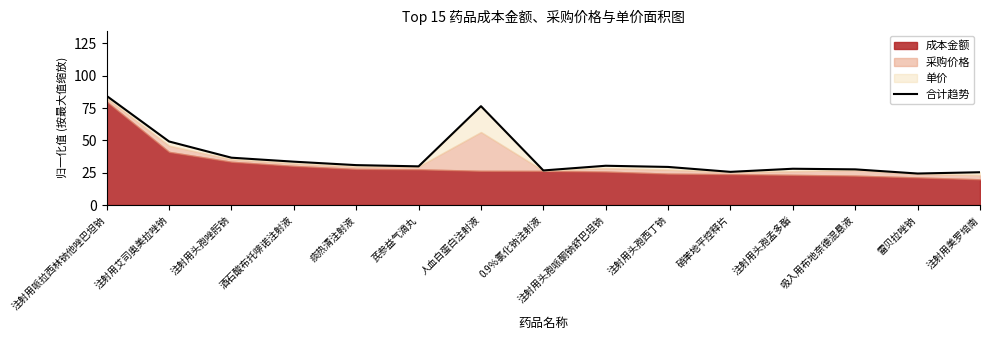

Reading right to left, extract all data points from this chart.

注射用美罗培南=25.4	雷贝拉唑钠=24.4	吸入用布地奈德混悬液=27.6	注射用头孢孟多酯=28.1	硝苯地平控释片=25.7	注射用头孢西丁钠=29.5	注射用头孢哌酮钠舒巴坦钠=30.4	0.9％氯化钠注射液=26.7	人血白蛋白注射液=76.5	芪参益气滴丸=29.9	痰热清注射液=30.9	酒石酸布托啡诺注射液=33.5	注射用头孢唑肟钠=36.6	注射用艾司奥美拉唑钠=49.2	注射用哌拉西林钠他唑巴坦钠=84.4